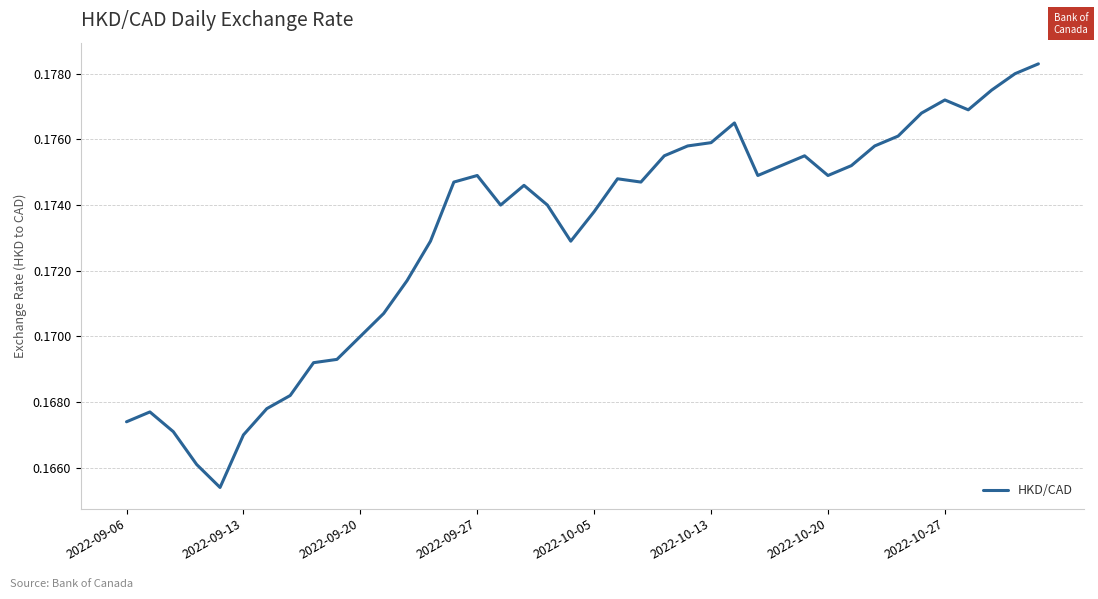

How many lines are shown in the chart?

1